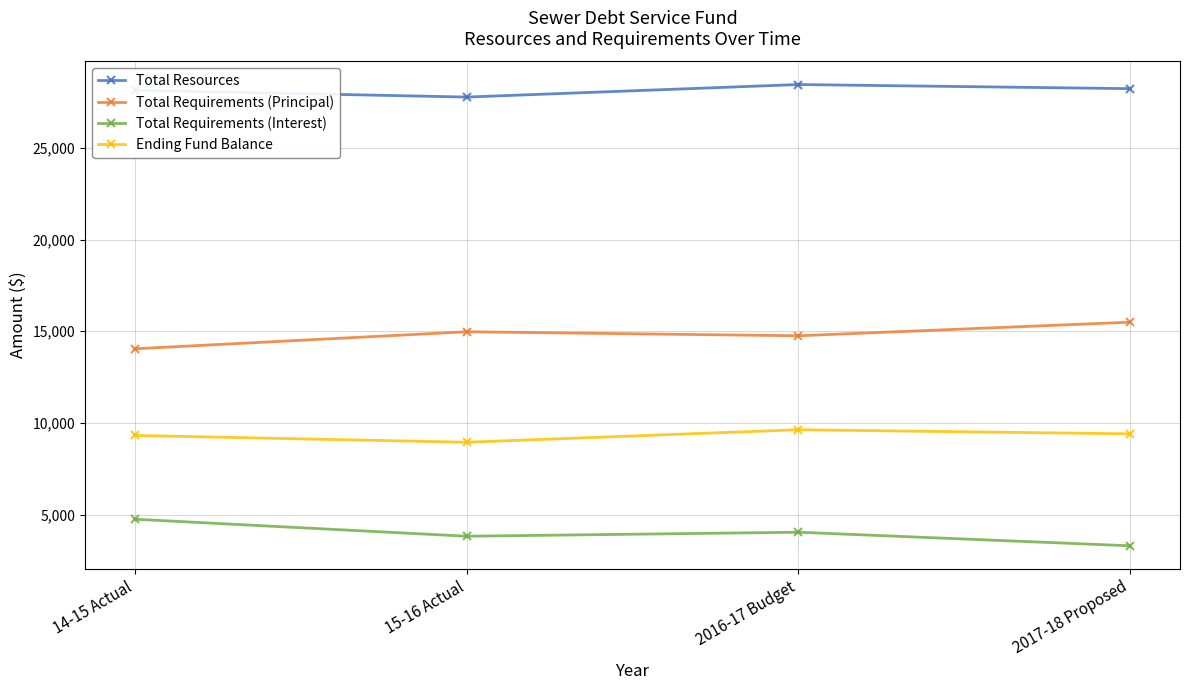

How many interior local peaks does the Ending Fund Balance series have?

1